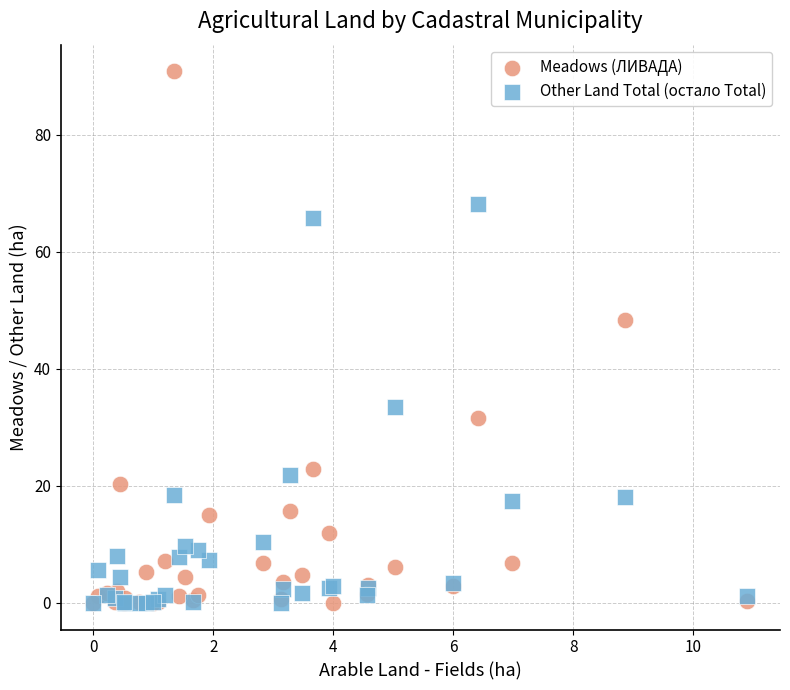

In the Meadows (ЛИВАДА) series, what Y value is closest to 45?

48.3